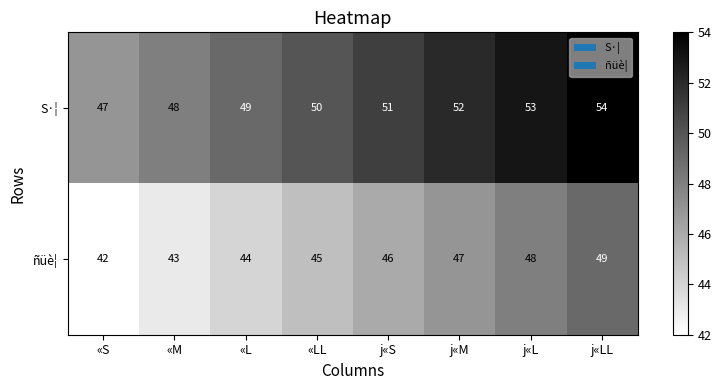

At j«LL, list the series in order from largest to smallest.

S·¦, ñüè¦